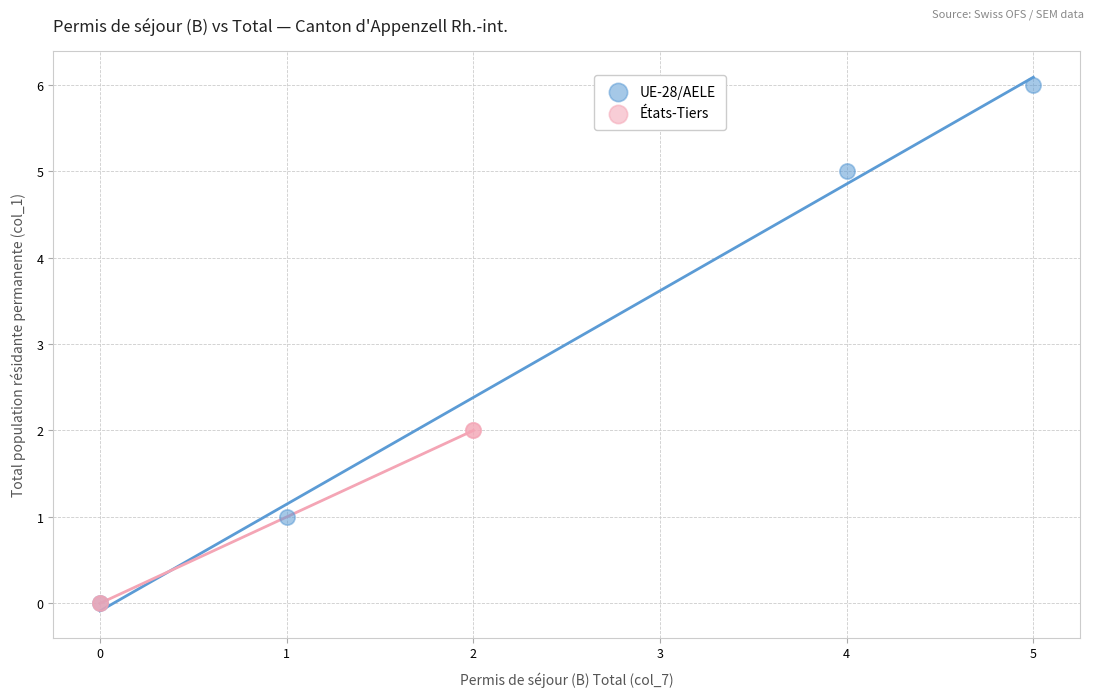

Which series has the widest spread of Y values?

UE-28/AELE